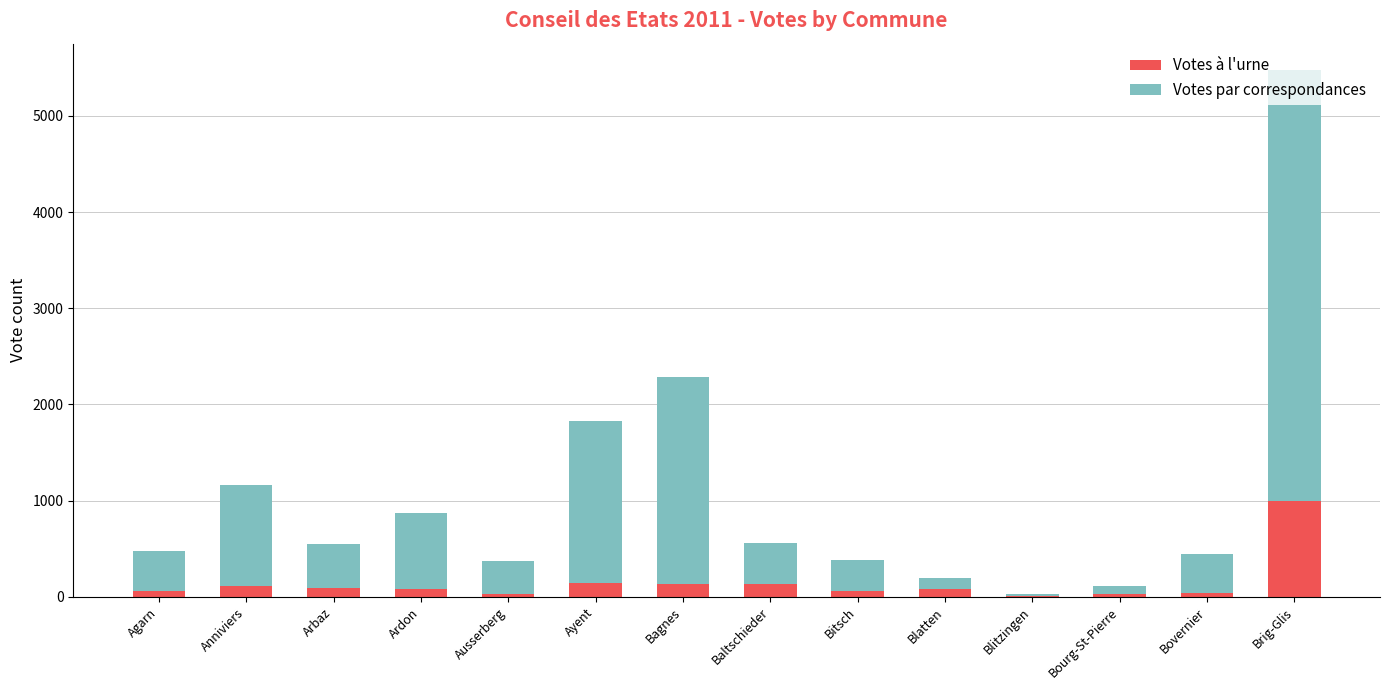

At which category is the sum across all series the highest?

Brig-Glis